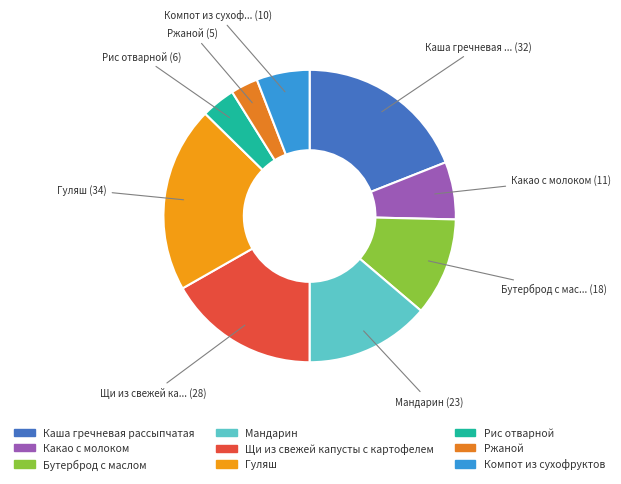

Rank the categories by value from highest to lowest.

Гуляш, Каша гречневая рассыпчатая, Щи из свежей капусты с картофелем, Мандарин, Бутерброд с маслом, Какао с молоком, Компот из сухофруктов, Рис отварной, Ржаной